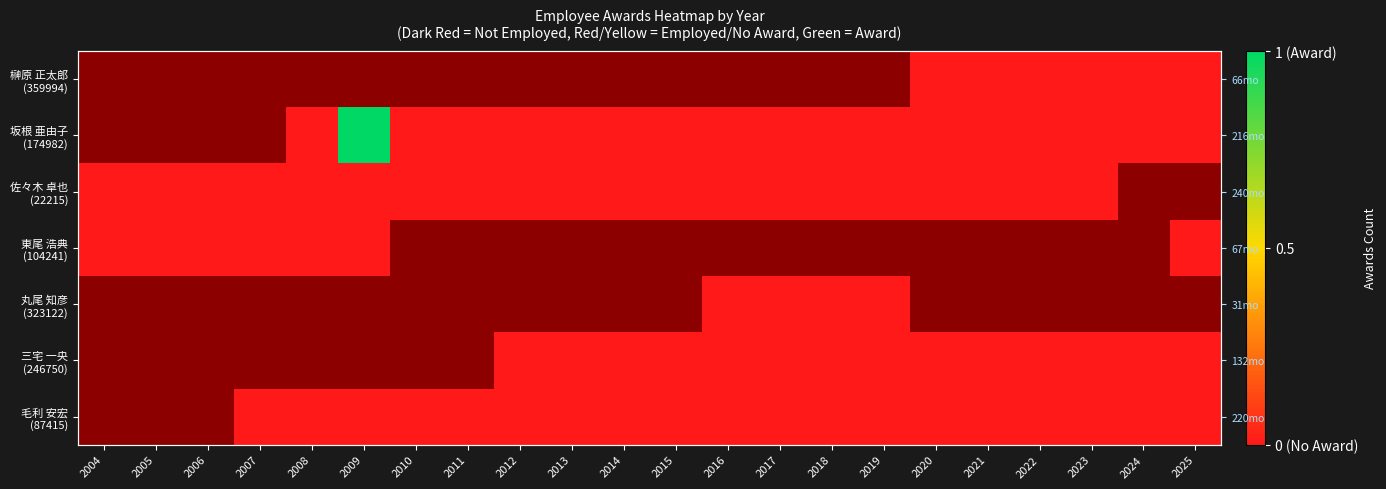

Is the value of 坂根 亜由子 (174982) at 2019 greater than the value of 三宅 一央 (246750) at 2018?

No